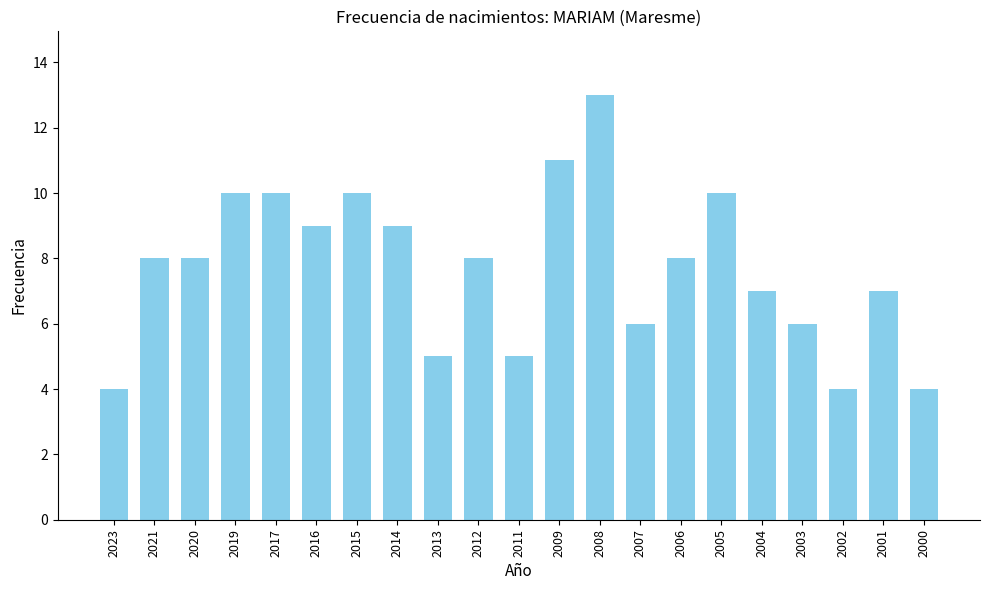

Reading right to left, list all the values displayed in this chart.

4	7	4	6	7	10	8	6	13	11	5	8	5	9	10	9	10	10	8	8	4